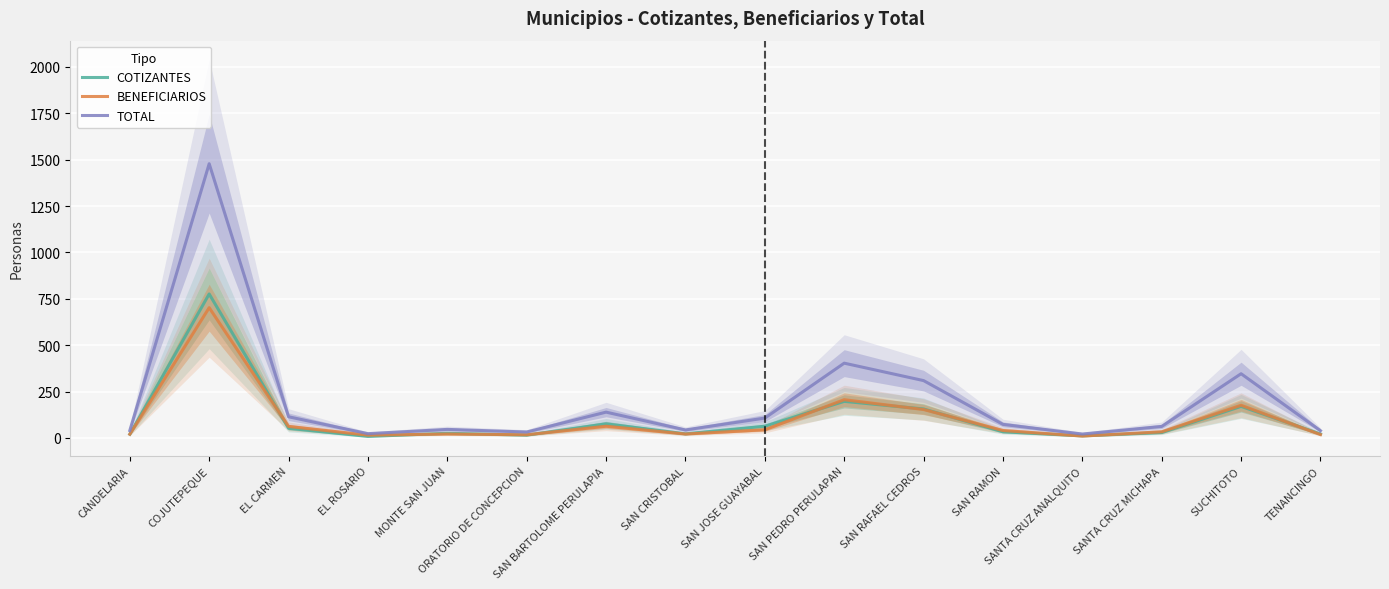

At which category does TOTAL reach its first local valley?

EL ROSARIO